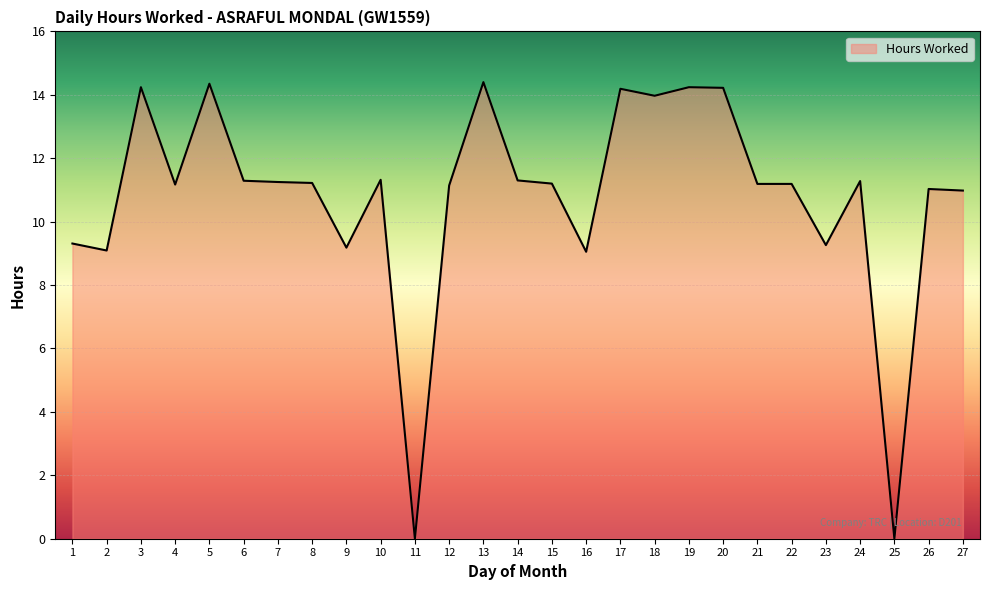

What is the difference between the maximum and minimum values?

14.4